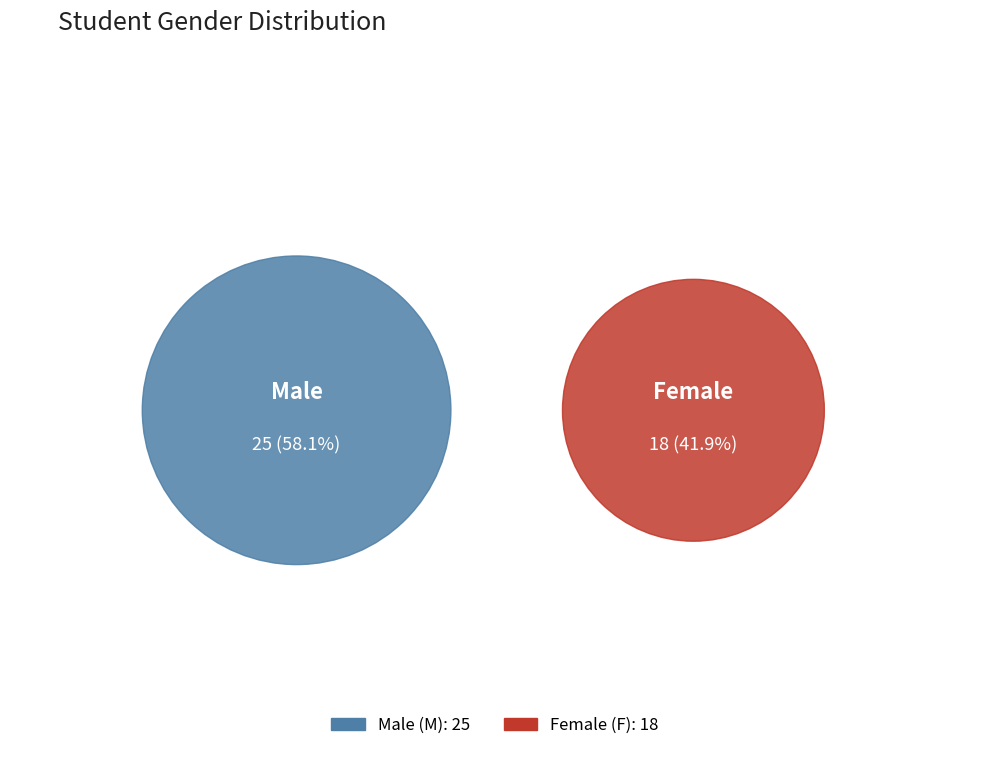

Is the sum of M and F greater than half?

Yes